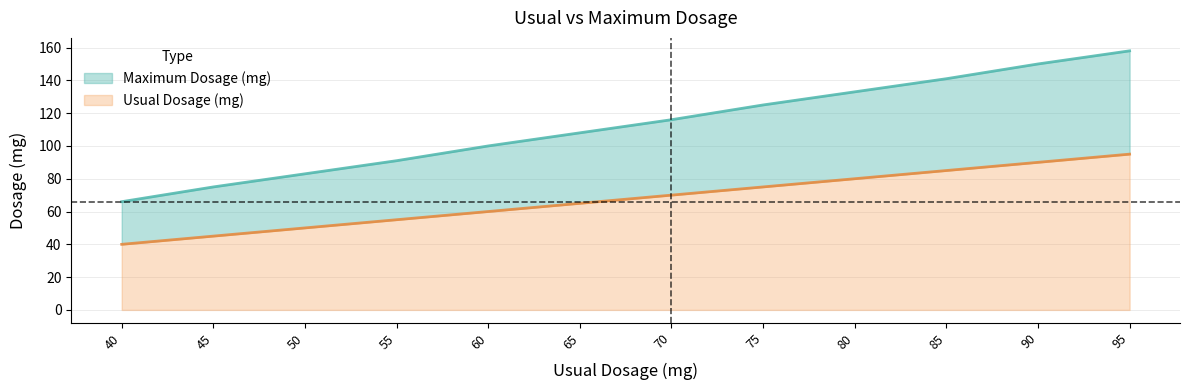

What is the minimum value for Usual Dosage (mg)?

40